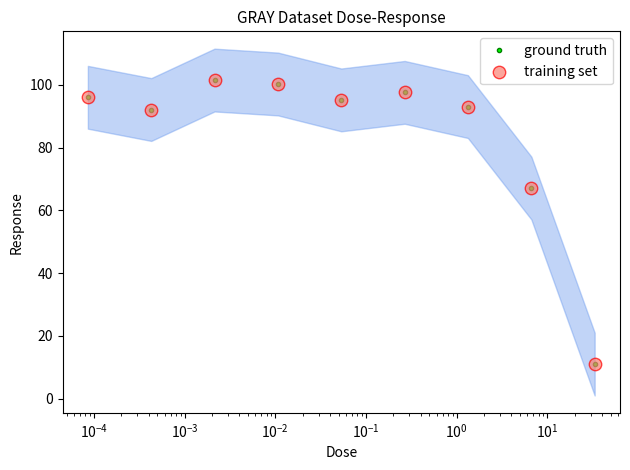

What is the value of the ground truth point at the 5th from the left?

95.2